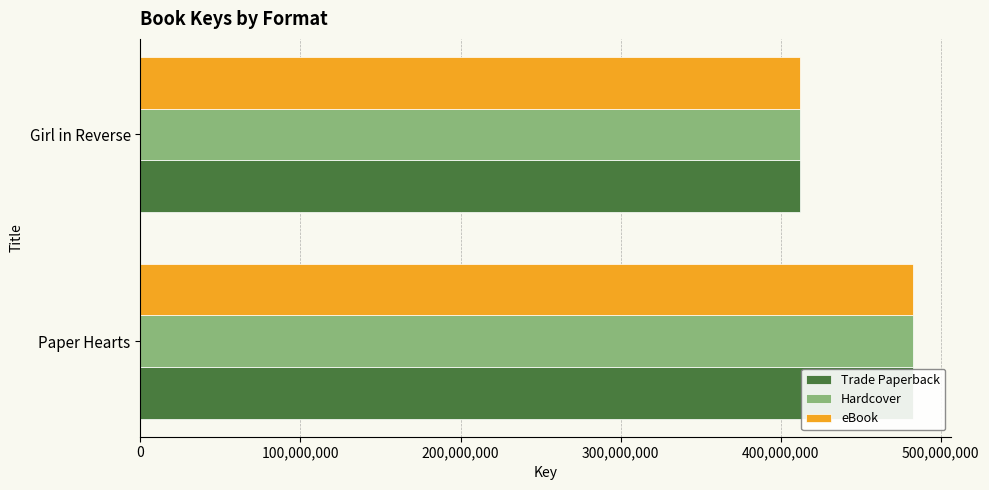

Read the Hardcover value at Girl in Reverse.

412281428